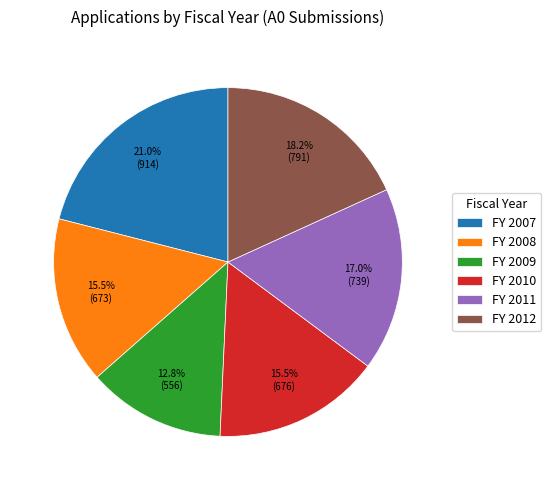

Does any single category account for the majority?

No